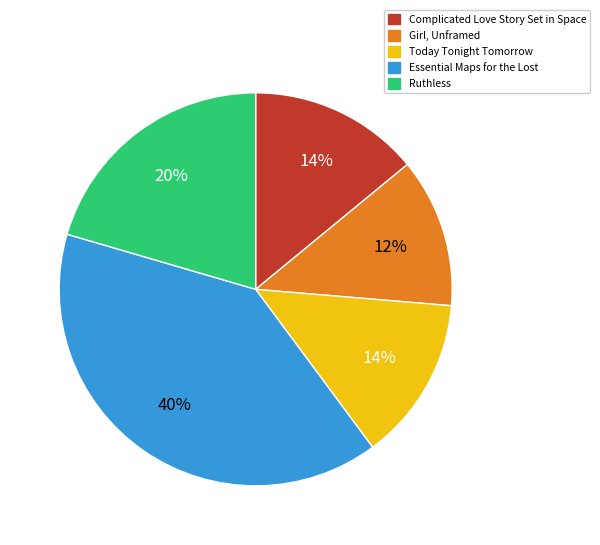

The Today Tonight Tomorrow slice represents 14% of the pie. True or false?

True